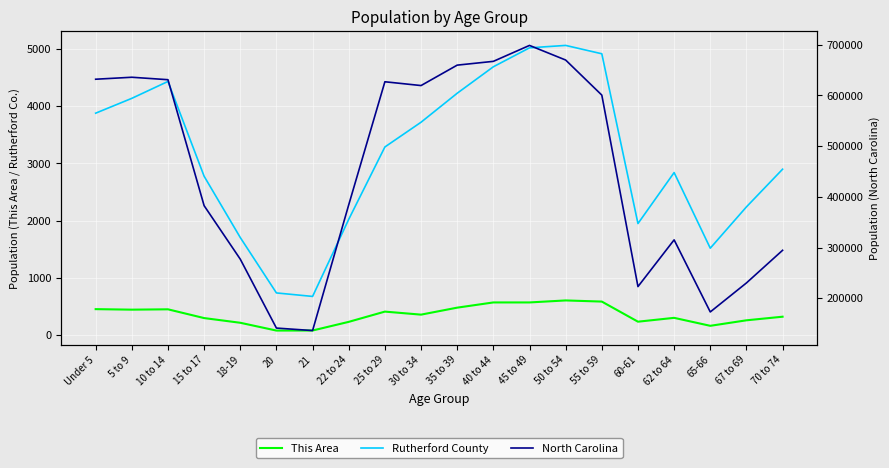

What are all the series names shown in the legend?

This Area, Rutherford County, North Carolina